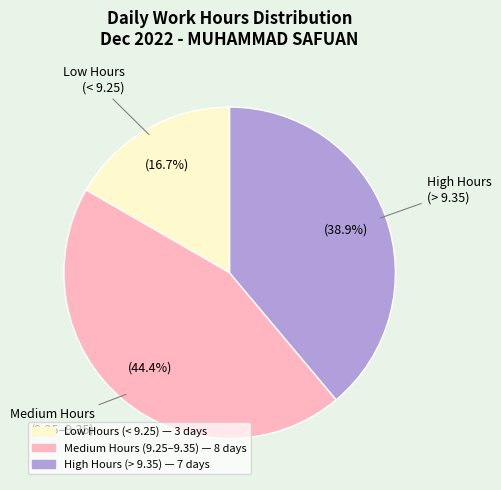

Does any single category account for the majority?

No